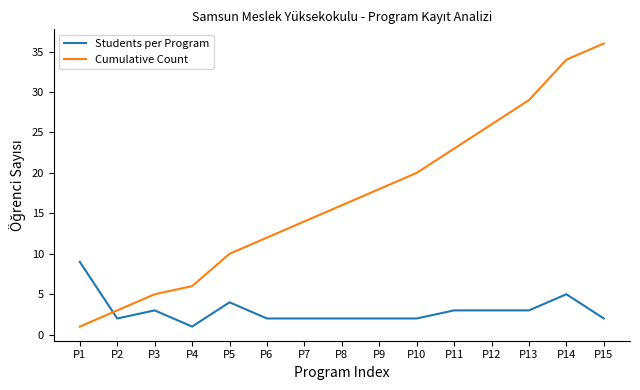

True or false: Students per Program and Cumulative Count cross at least once.

True